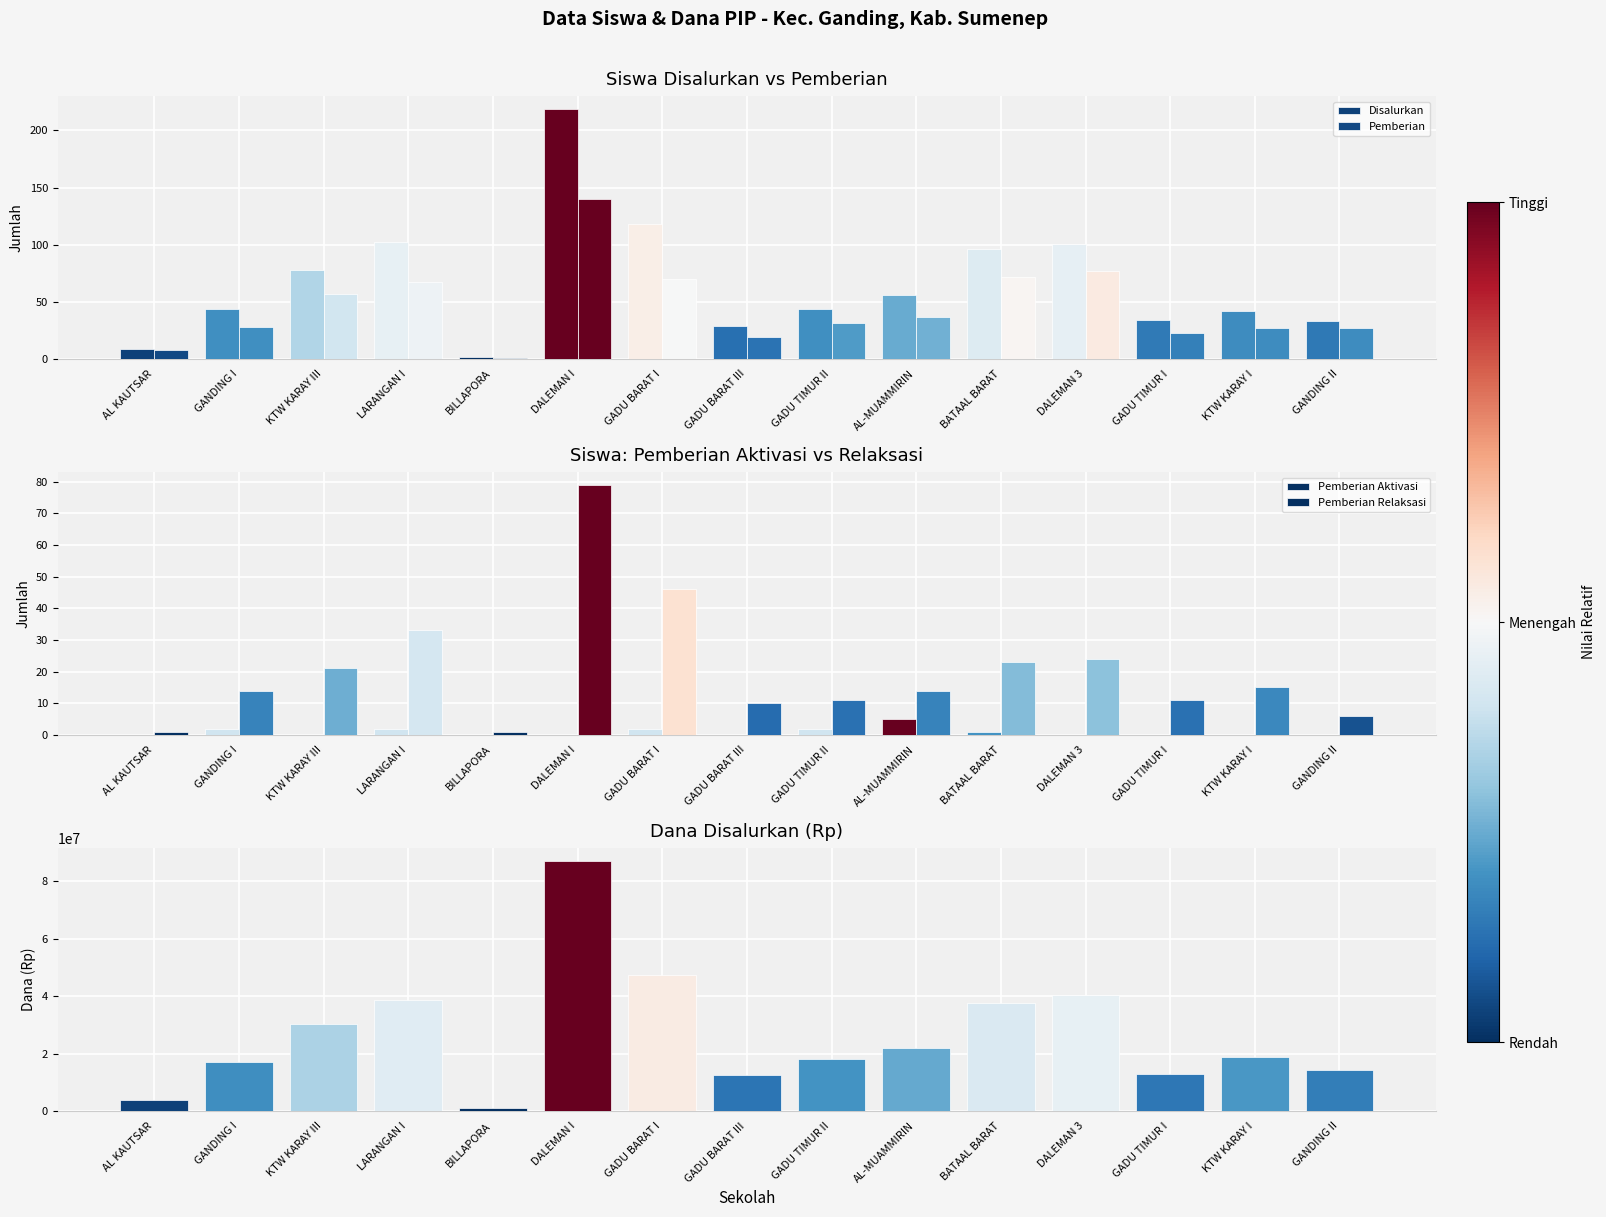

Between GANDING I and DALEMAN 3, which series saw the biggest shift?

Dana Disalurkan